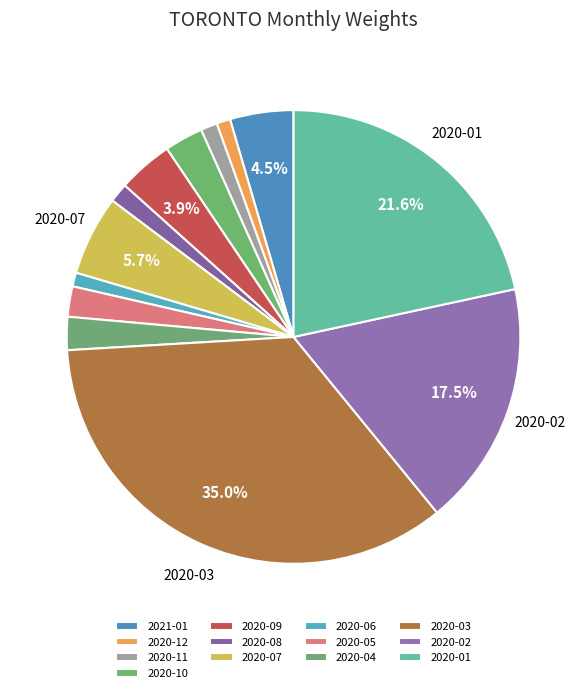

To the nearest percent, what is the difference between the largest and smallest slice percentages?

34%